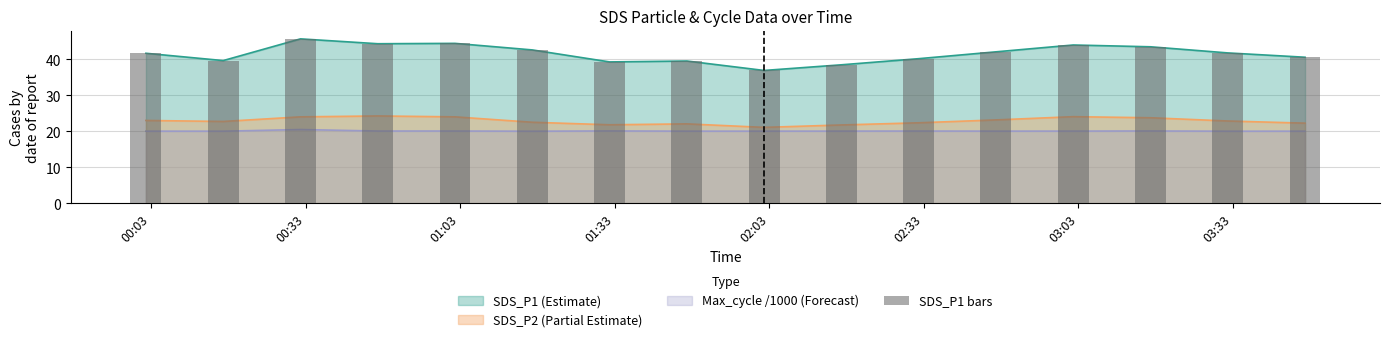

What is the difference between the maximum and minimum values?

8.8